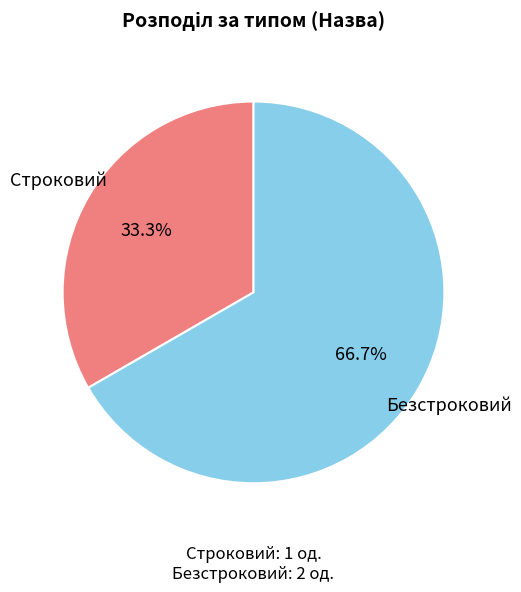

Is there a majority slice in this chart?

Yes